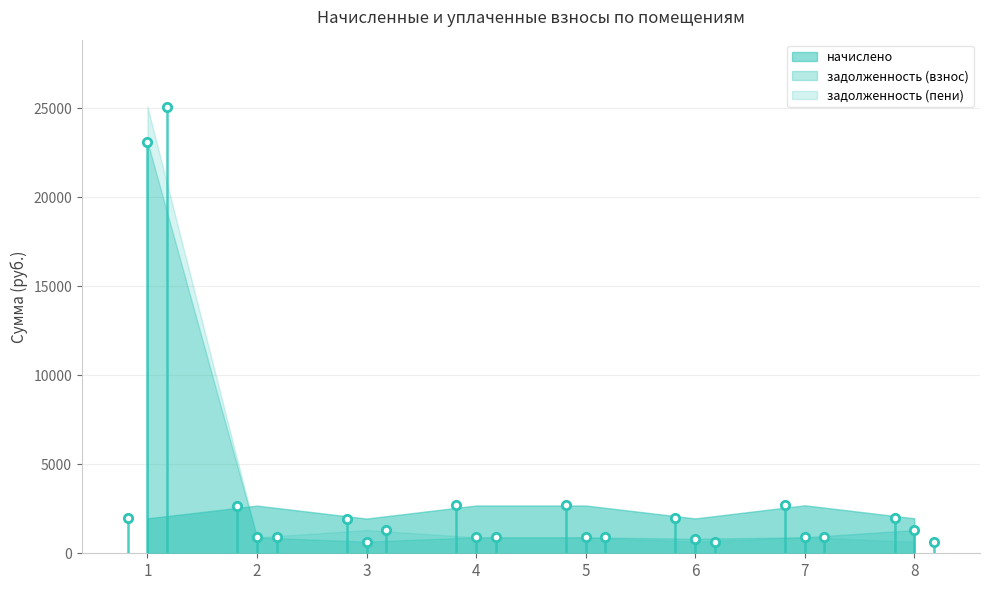

The value of задолженность (взнос) at 7 is 898.2. True or false?

True